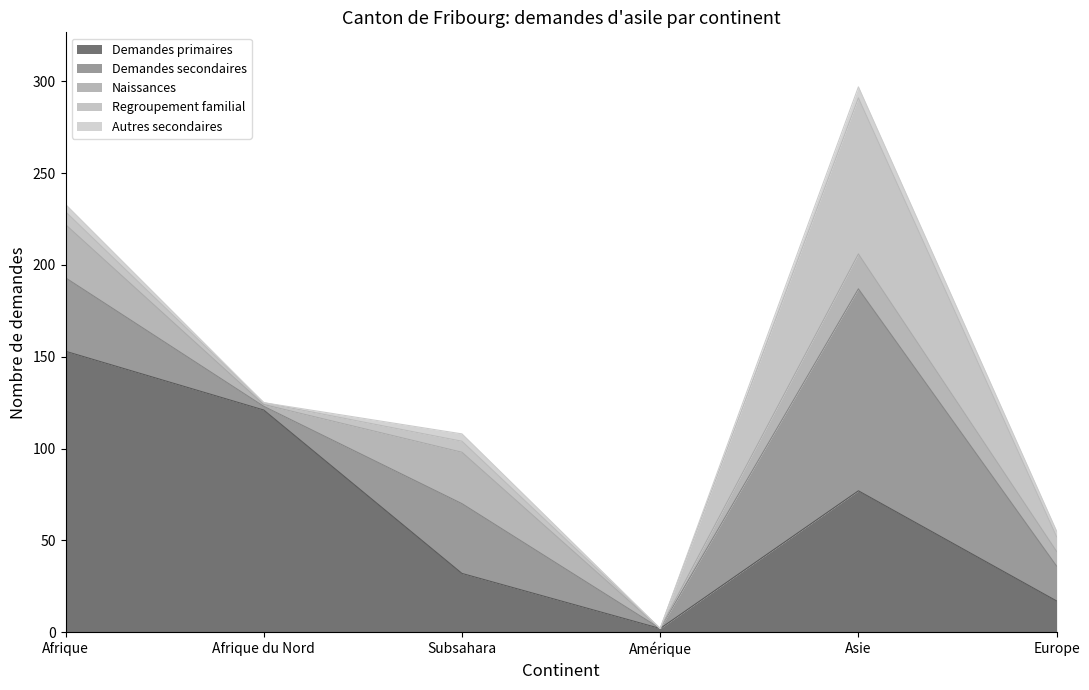

Reading left to right, what are all the values shown in this chart?

Demandes primaires: 153	121	32	2	77	17
Demandes secondaires: 40	2	38	0	110	19
Naissances: 29	1	28	0	19	8
Regroupement familial: 7	1	6	0	85	8
Autres secondaires: 4	0	4	0	6	3